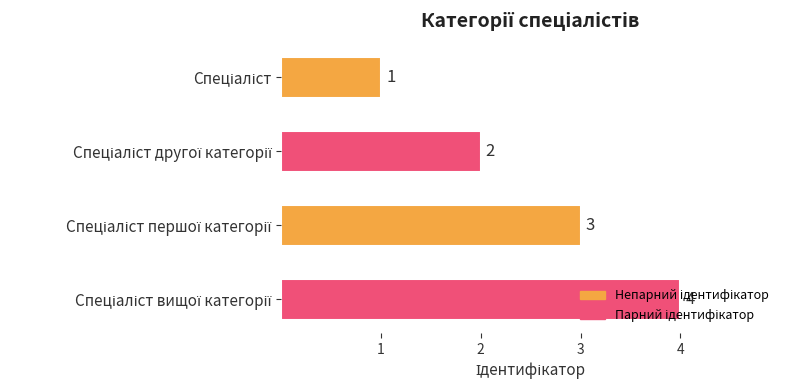

Count the values in the range 2 to 4.

3